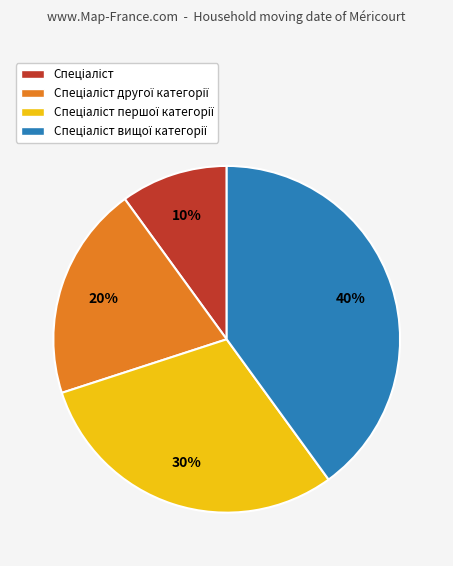

To the nearest percent, what is the average slice percentage?

25%